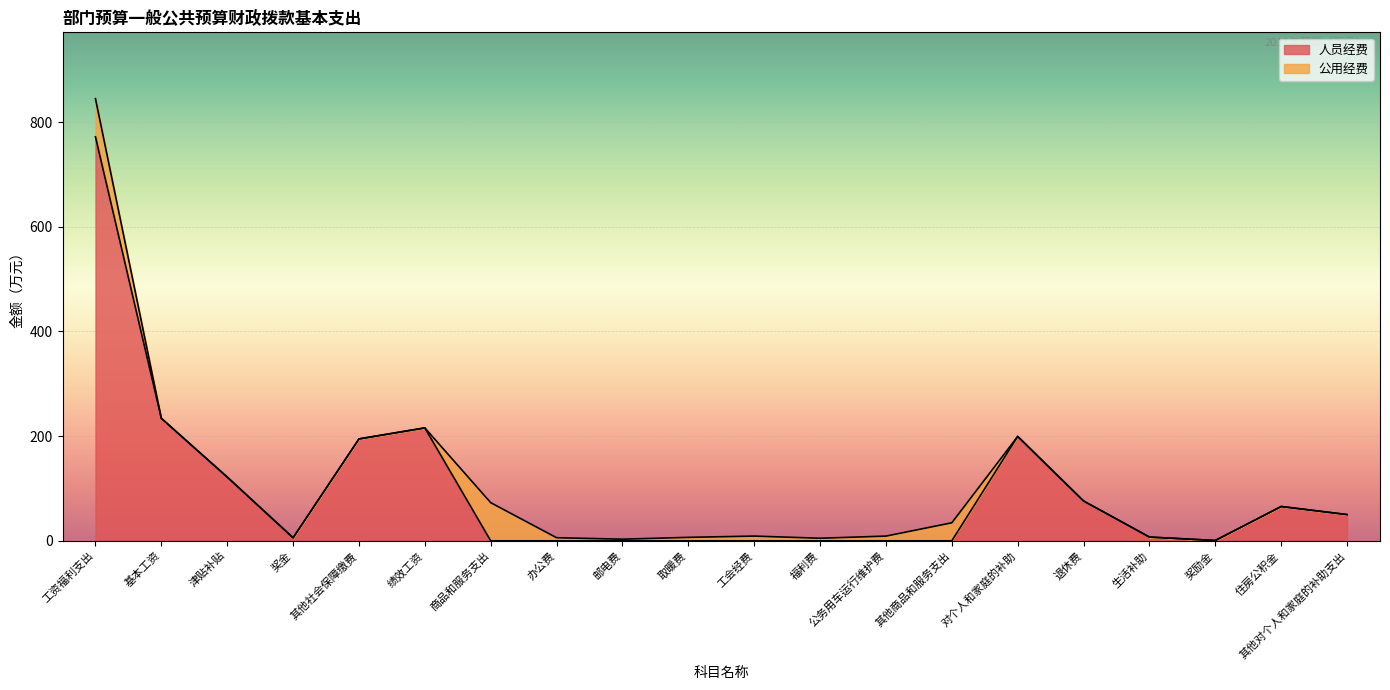

Reading right to left, extract all data points from this chart.

其他对个人和家庭的补助支出=50.1	住房公积金=65.5	奖励金=0.6	生活补助=7.1	退休费=76.0	对个人和家庭的补助=199.5	其他商品和服务支出=0.0	公务用车运行维护费=0.0	福利费=0.0	工会经费=0.0	取暖费=0.0	邮电费=0.0	办公费=0.0	商品和服务支出=0.0	绩效工资=215.8	其他社会保障缴费=194.7	奖金=5.8	津贴补贴=121.8	基本工资=234.0	工资福利支出=771.9